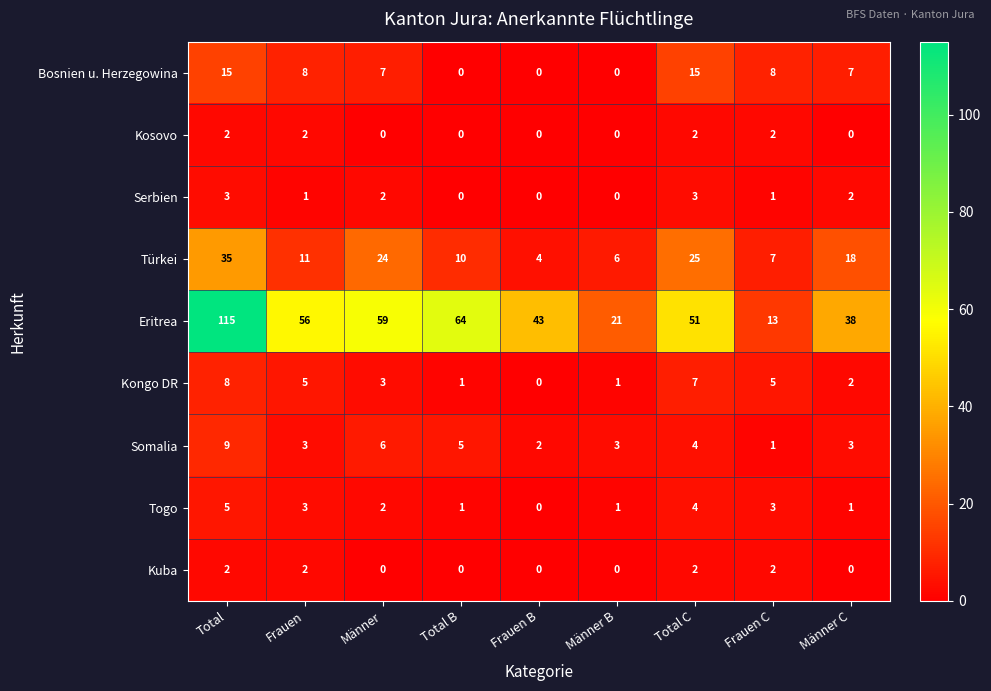

The value of Kosovo at Total C is 3. True or false?

False